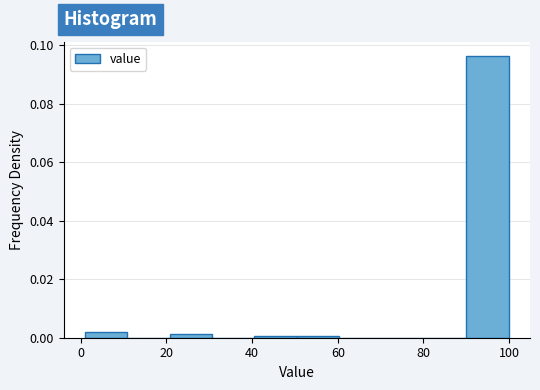

Reading left to right, list every bar in this chart as the range it spans on the x-axis followed by its height. Neither the bar edges nor the heights are printed on the chart, so give them approximately, as read against the axes.

2 to 10: 0.002
10 to 20: 0
20 to 30: under 0.002
30 to 40: 0
40 to 50: under 0.002
50 to 60: under 0.002
60 to 70: 0
70 to 80: 0
80 to 90: 0
90 to 100: 0.096